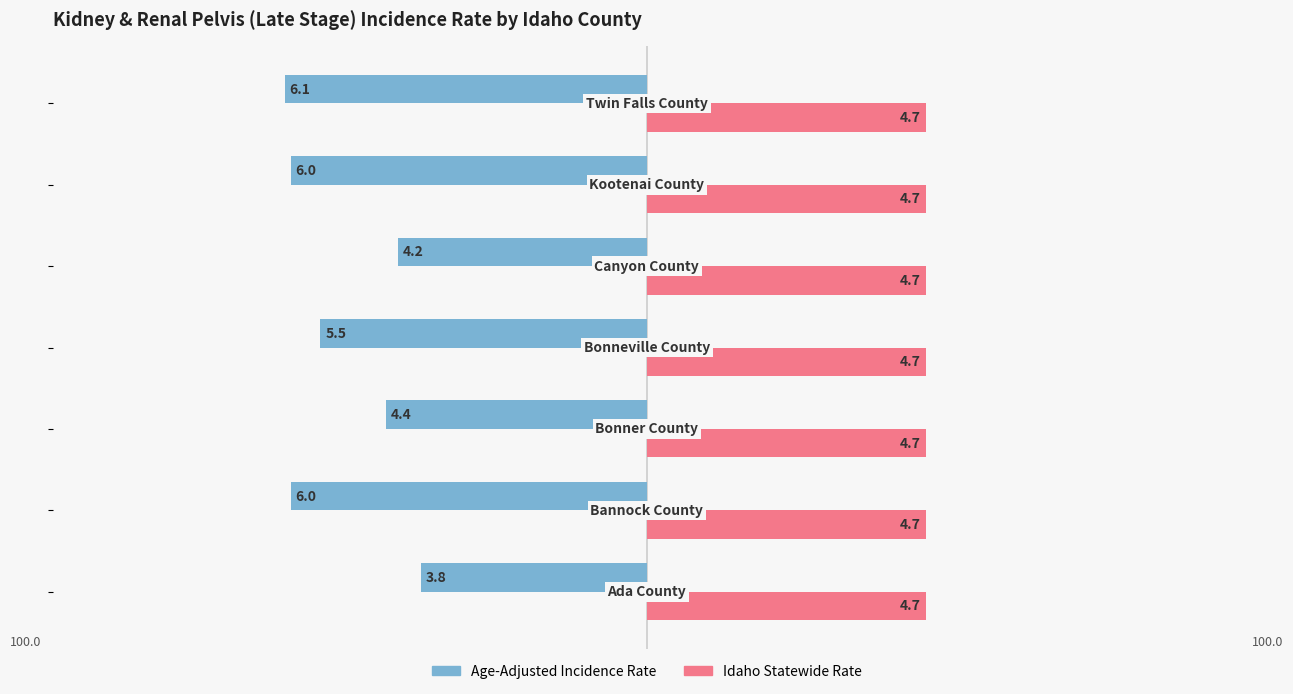

What is the smallest value displayed?

-6.1